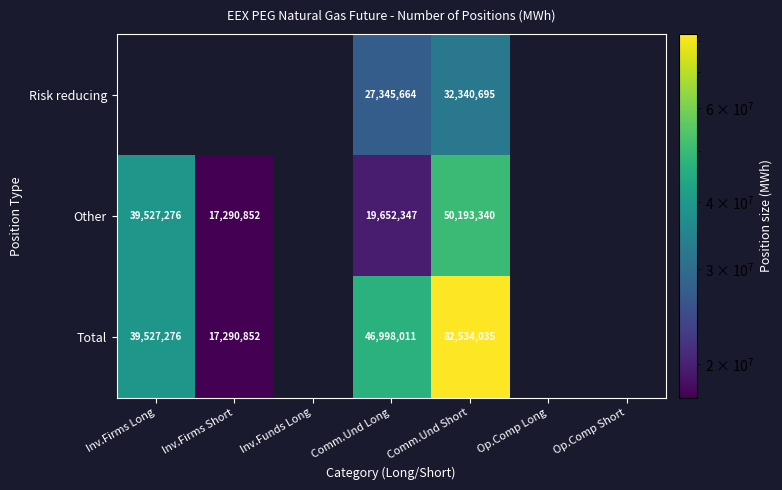

True or false: Total has a value of 82534035 at Comm.Und Short.

True